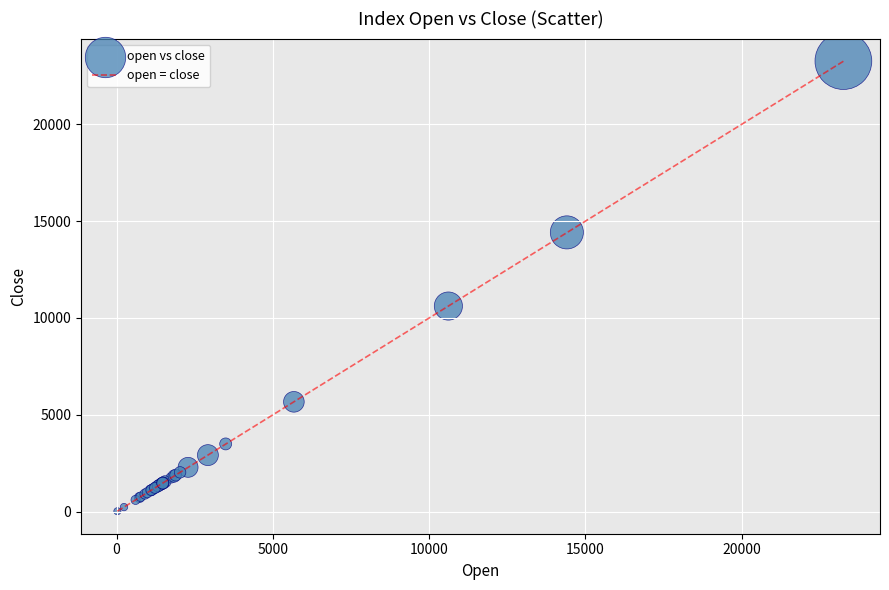

What Y value in the scatter plot is closest to 11642?

10614.7